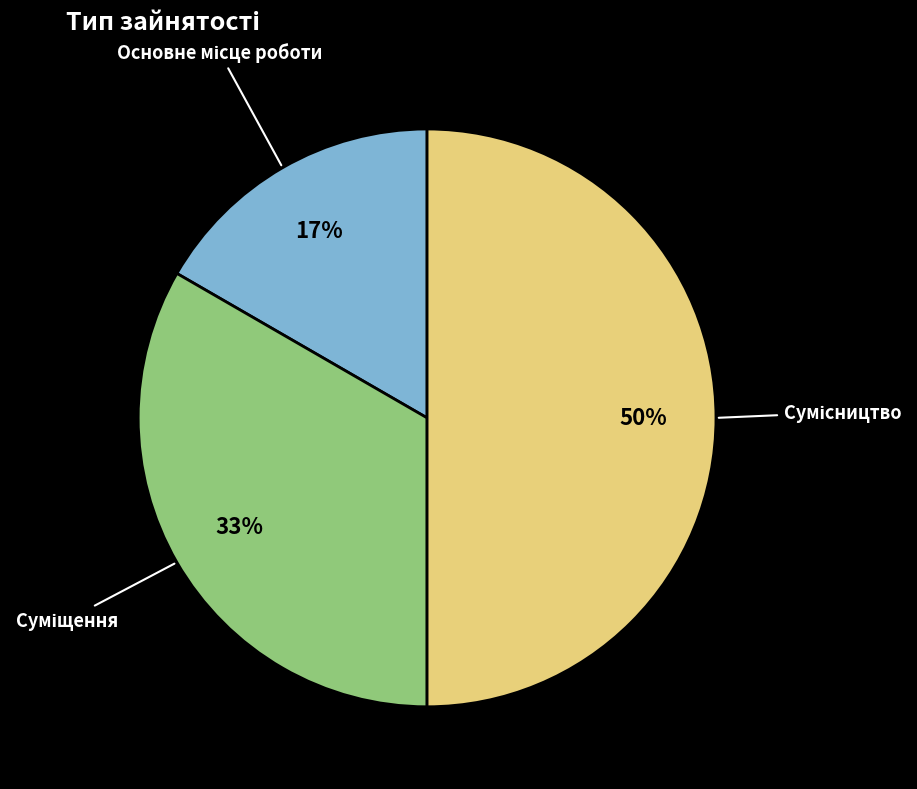

To the nearest percent, what is the average slice percentage?

33%